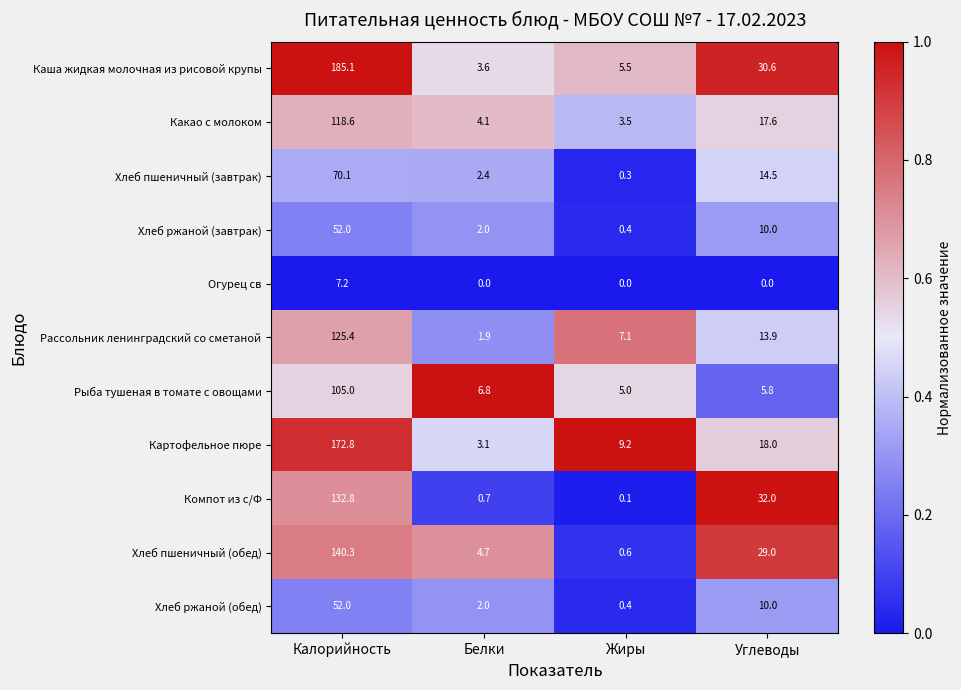

What is the total value across all series at Калорийность?

1161.3